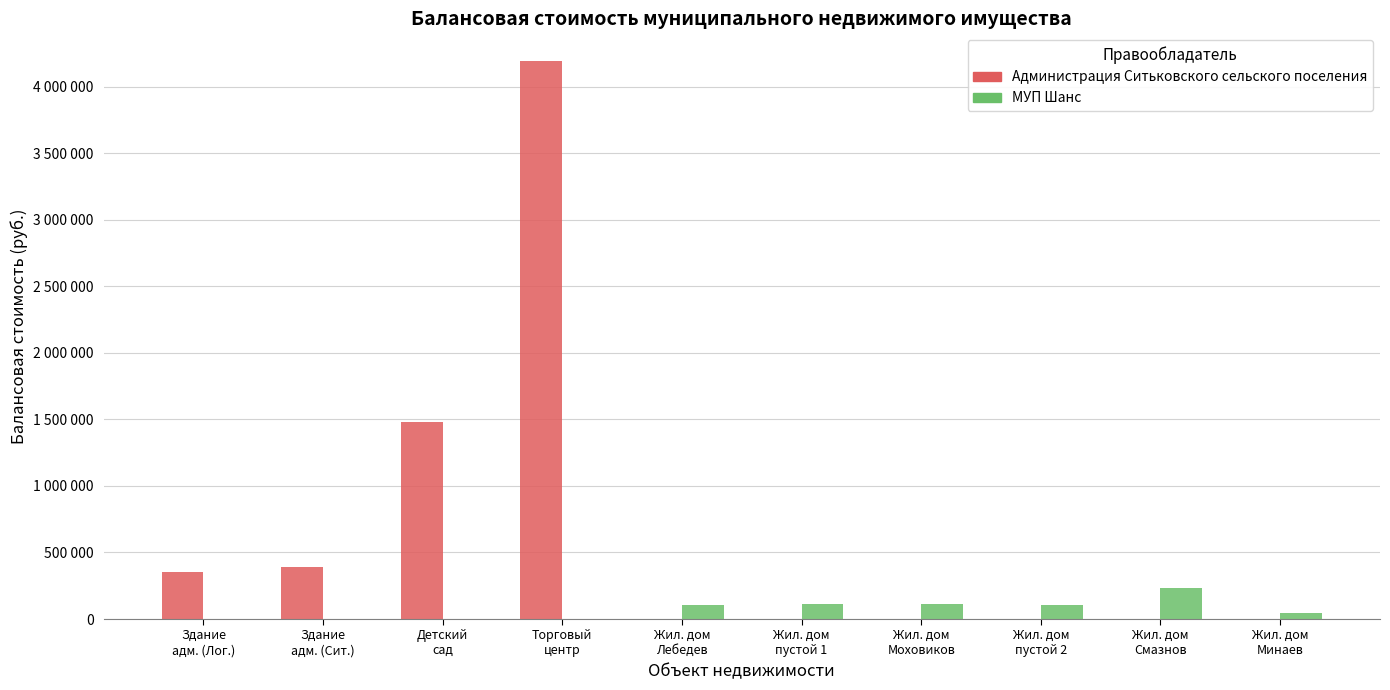

What is the total value across all series at Жил. дом
пустой 1?

112518